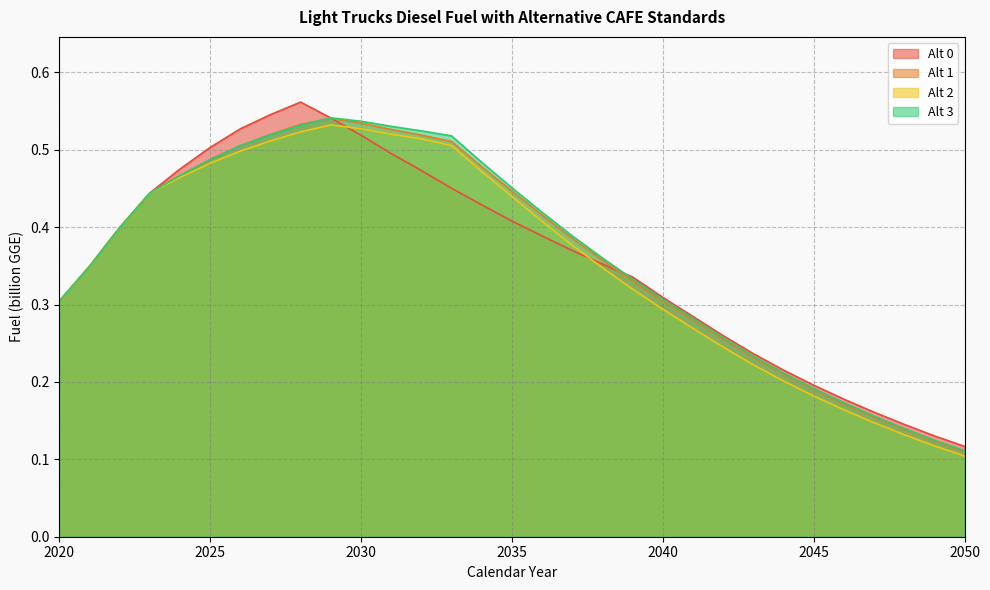

What is the minimum value for Alt 0?

0.1